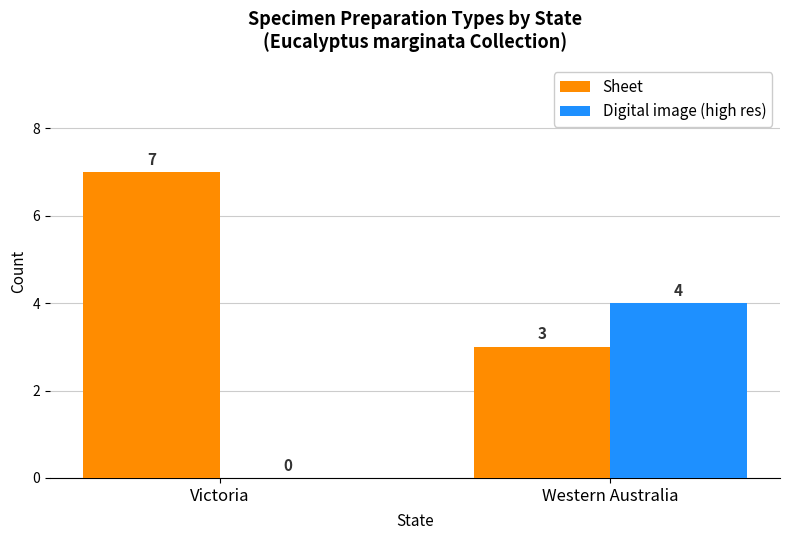

Reading left to right, transcribe all the data shown in this chart.

Sheet: 7	3
Digital image (high res): 0	4